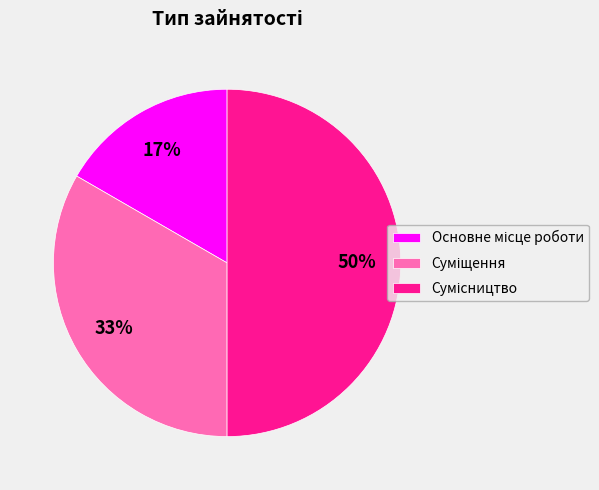

To the nearest percent, what is the average slice percentage?

33%